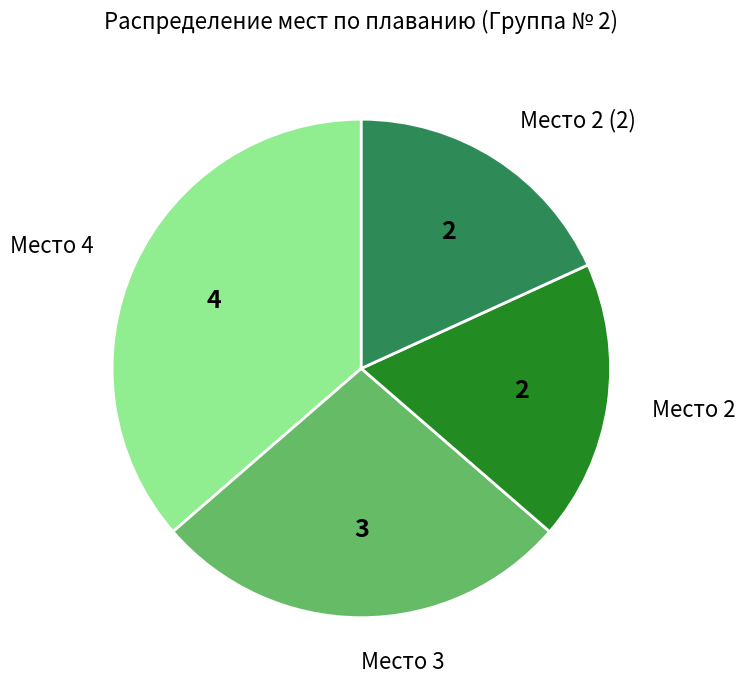

Count the number of slices in the pie.

4